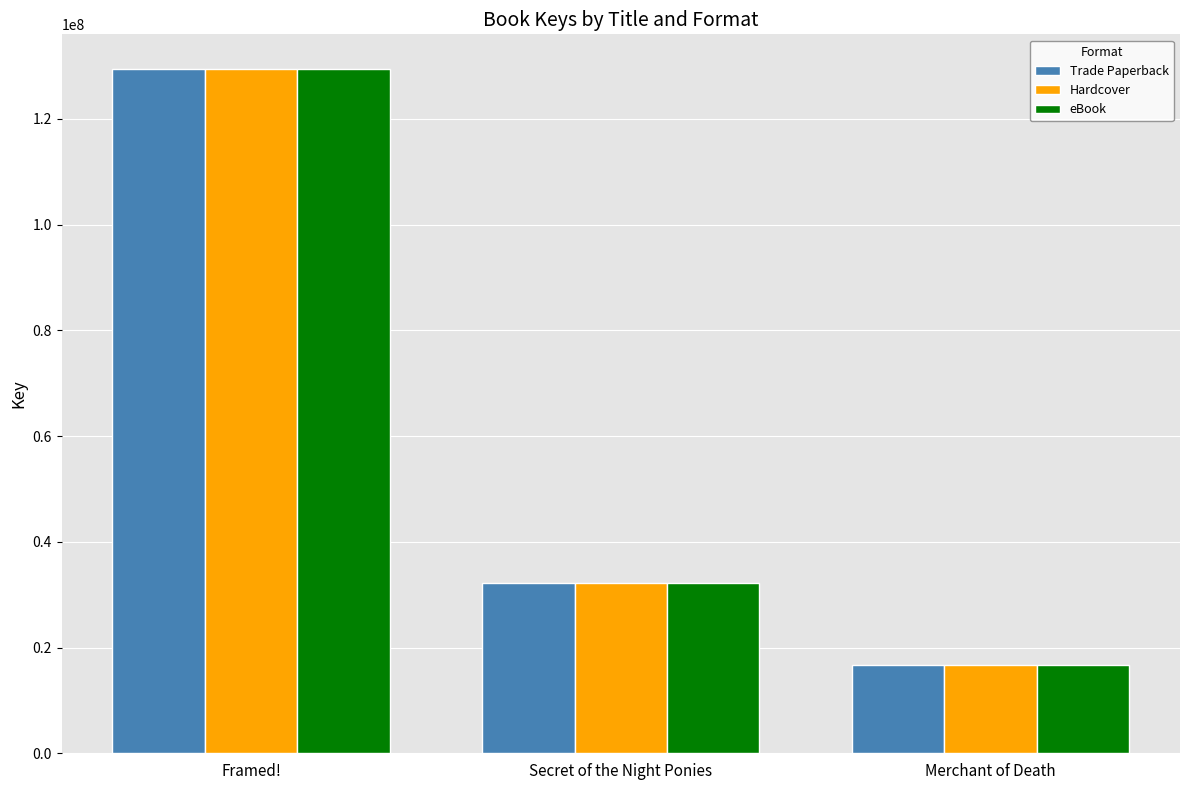

What is the greatest value displayed?

129538854